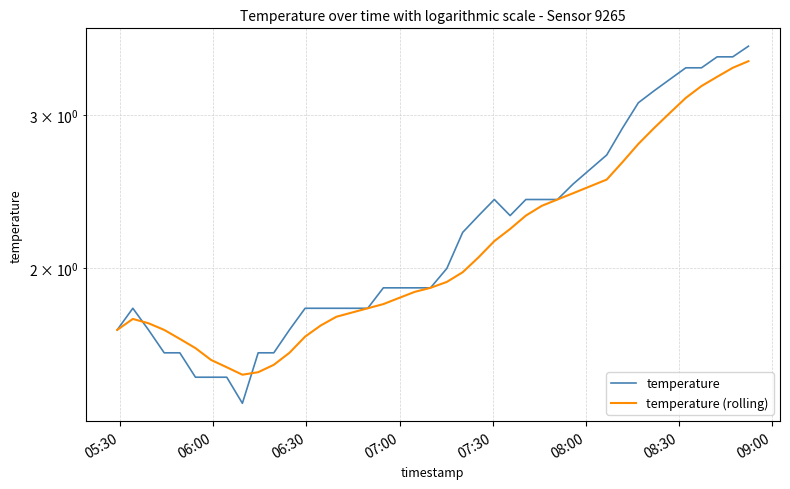

What is the minimum value for temperature (rolling)?

1.5